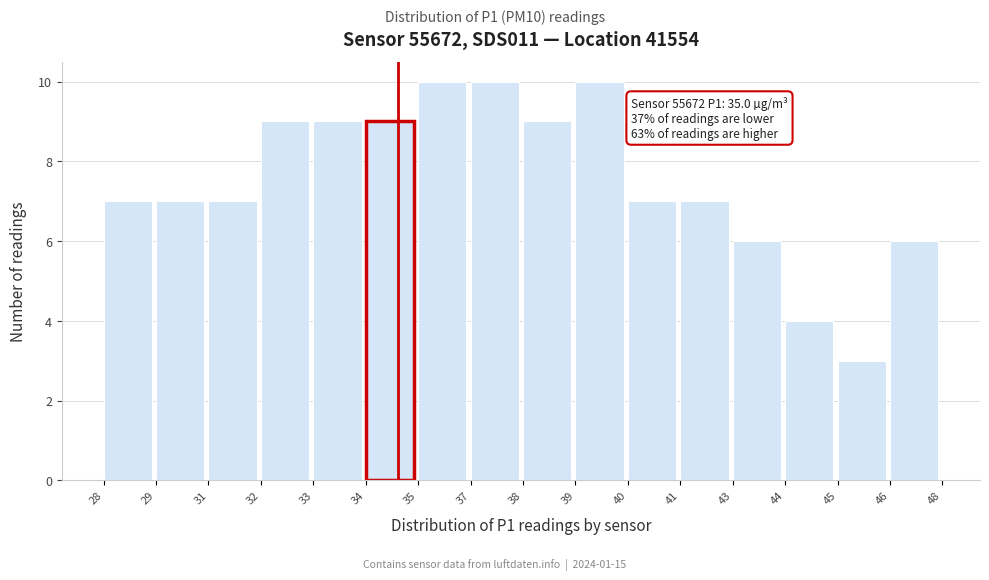

Reading right to left, extract all data points from this chart.

46=6	45=3	44=4	43=6	41=7	40=7	39=10	38=9	37=10	35=10	34=9	33=9	32=9	31=7	29=7	28=7